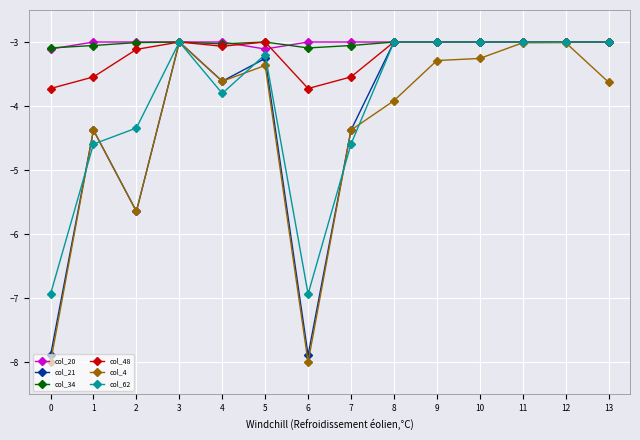

True or false: col_21 has a value of -3.0 at 10.

True